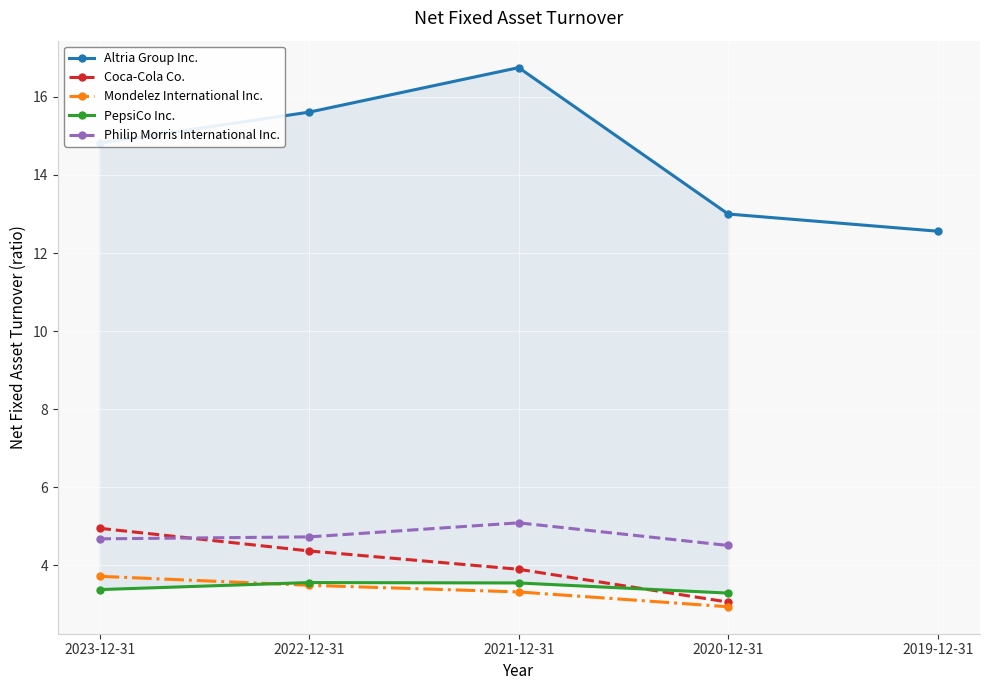

What position from the right is 2021-12-31?

3